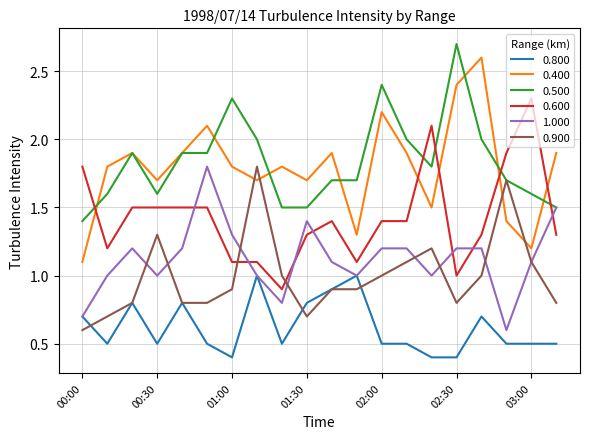

What is the lowest value of the 0.600 series?

0.9